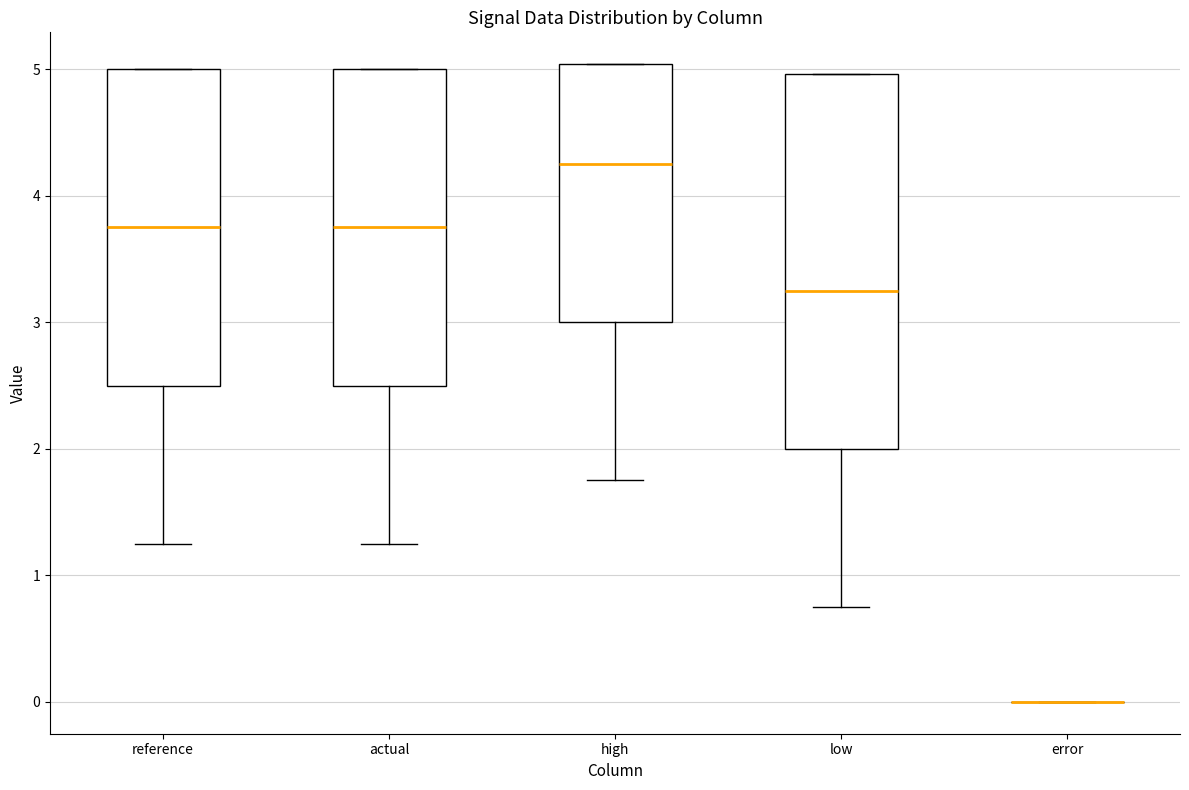

Comparing the boxes themselves (not the whiskers), which one is the tallest?

low